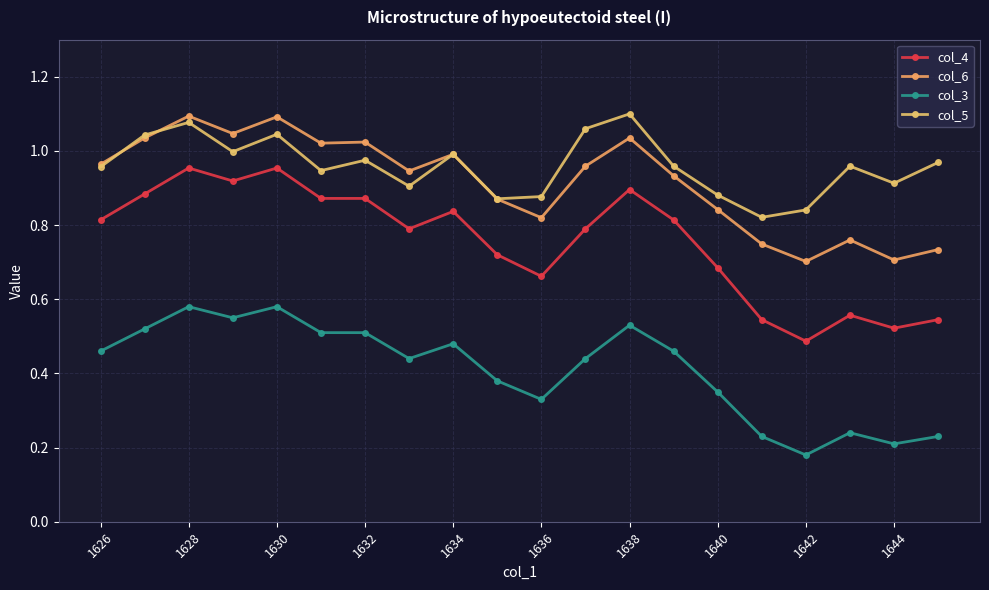

True or false: col_3 and col_5 cross at least once.

False